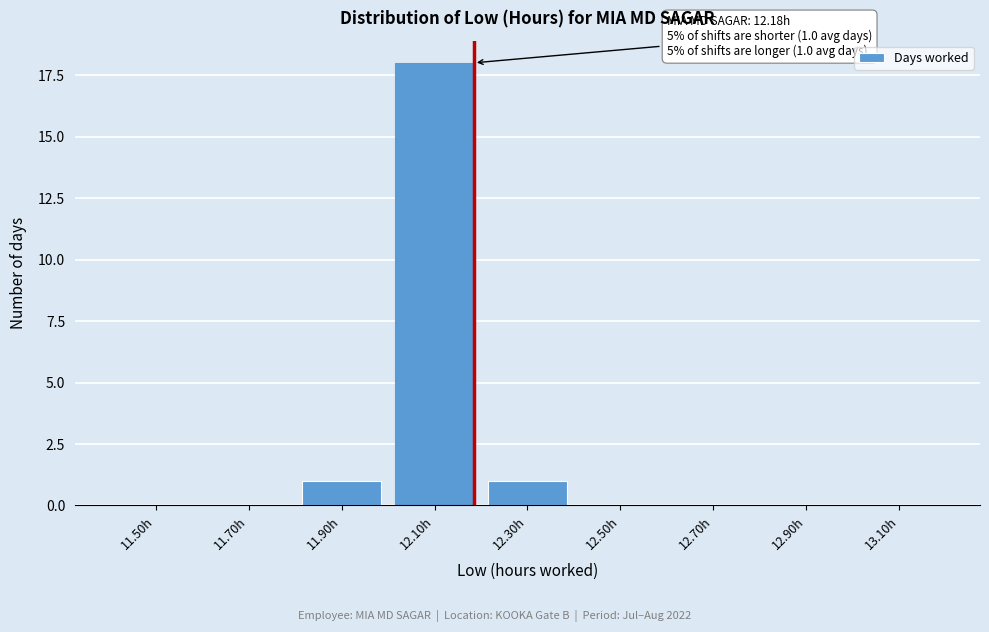

Between 12.10h and 12.70h, which is larger?

12.10h